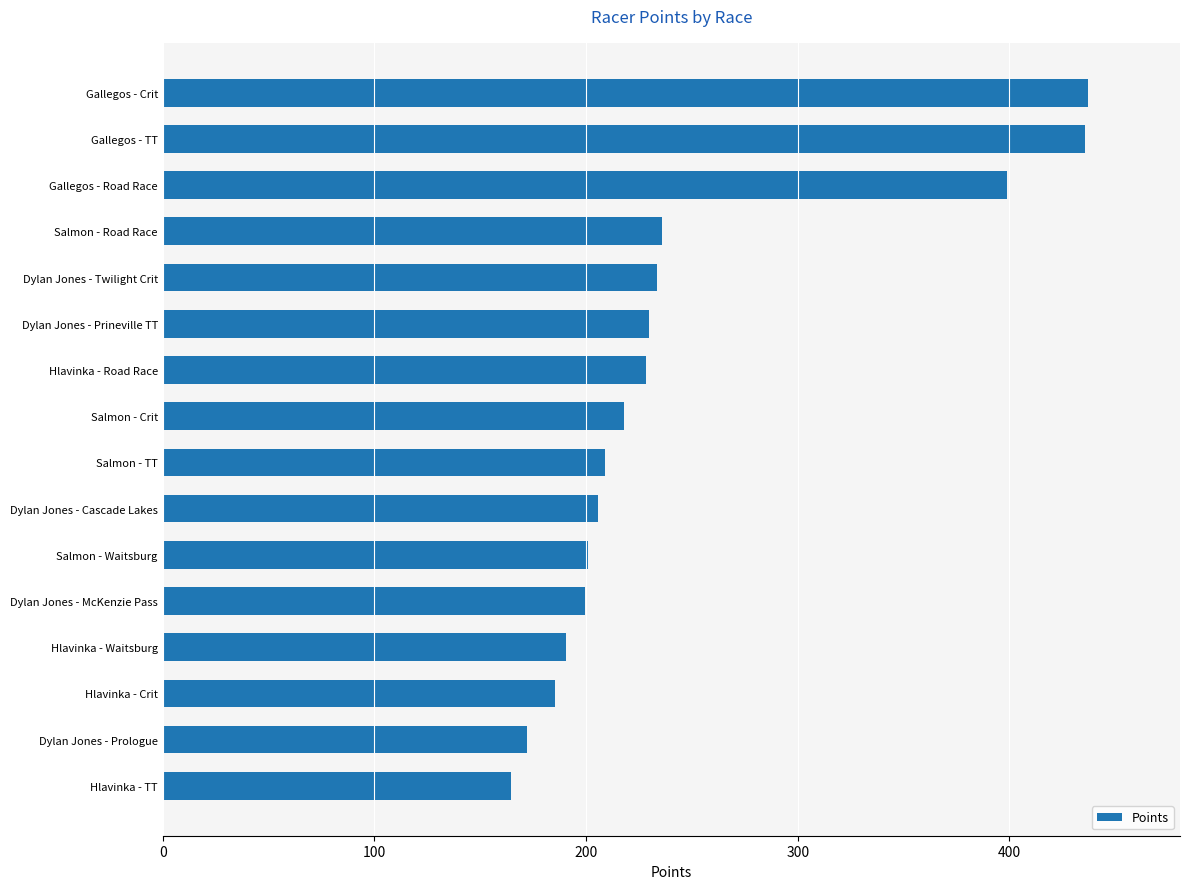

What is the sum of all values?

3943.8